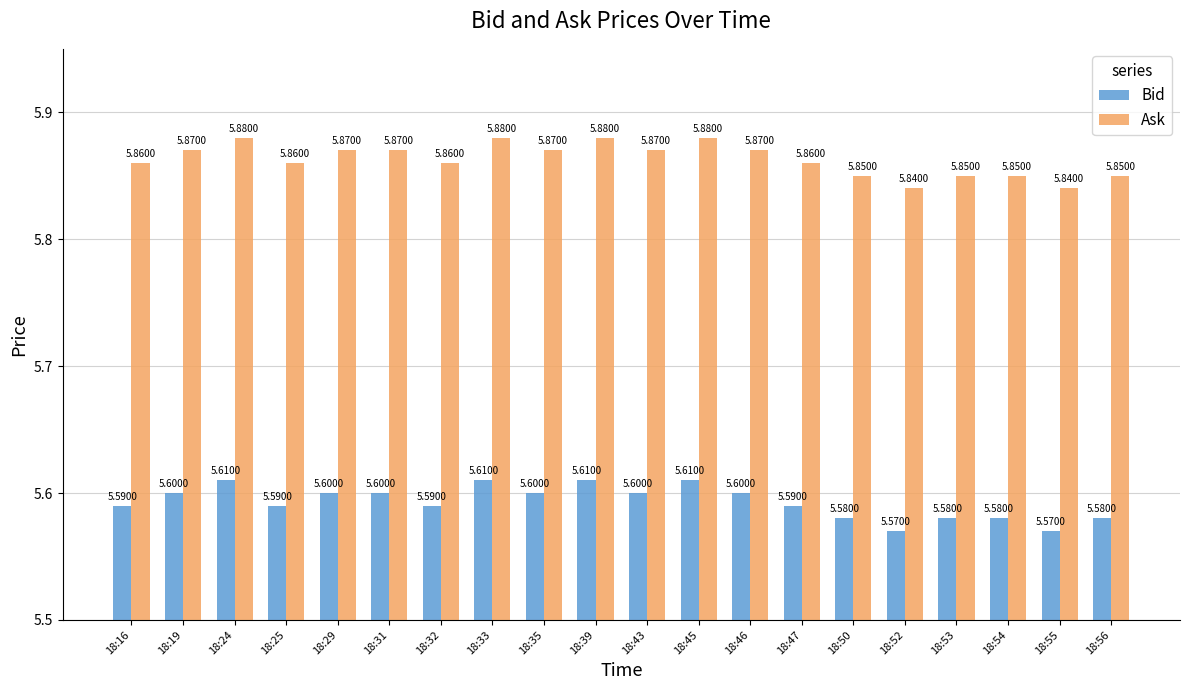

Does the chart contain stacked bars?

No